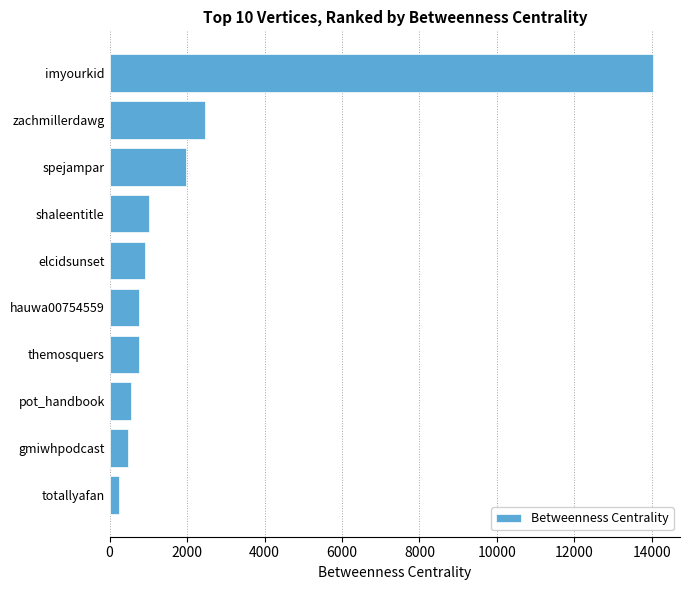

What is the difference between the maximum and second lowest values?

13552.4